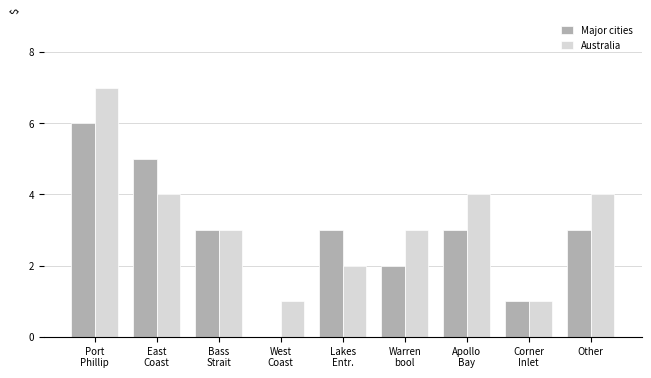

Which series has the largest total across all categories?

Australia